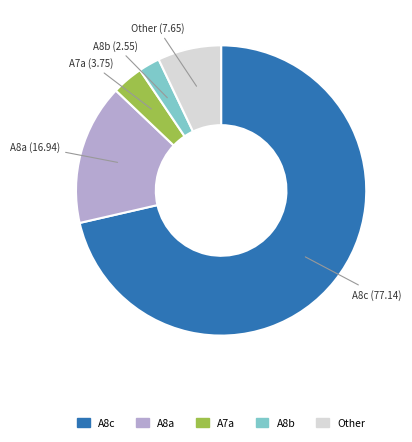

Does any single category account for the majority?

Yes